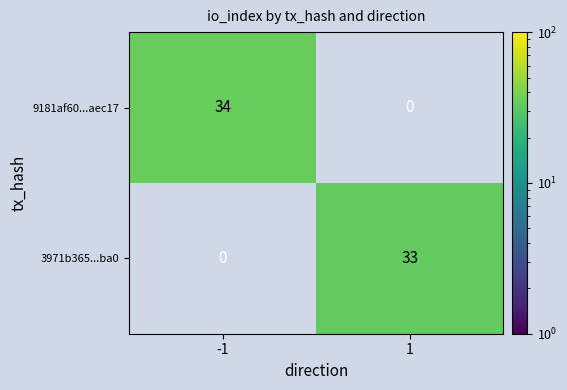

At which category is the sum across all series the highest?

-1